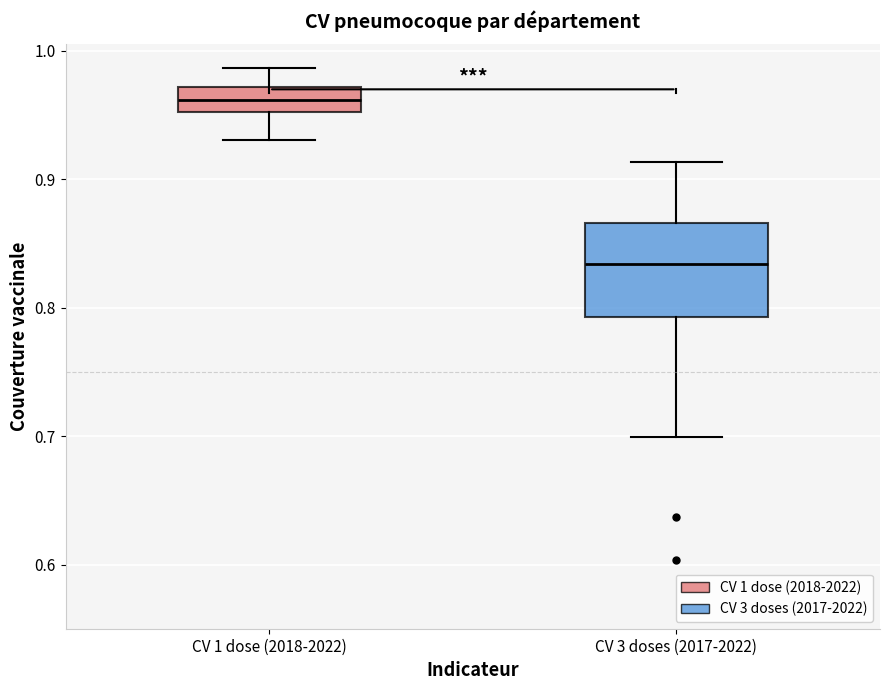

Reading left to right, transcribe this box plot: for each box, give where its median line is, the range the box spans, and where its two whiskers end, as read against the y-axis. The values are not printed on the chart, so give them approximately, as read against the axis.

CV 1 dose (2018-2022): median 0.96, box 0.95 to 0.97, whiskers 0.93 to 0.99
CV 3 doses (2017-2022): median 0.83, box 0.79 to 0.87, whiskers 0.70 to 0.91